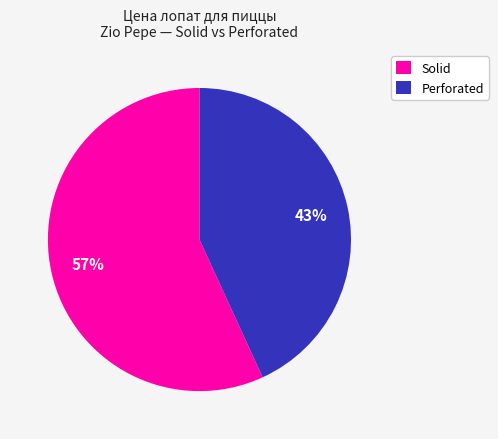

To the nearest percent, what is the difference between the largest and smallest slice percentages?

14%